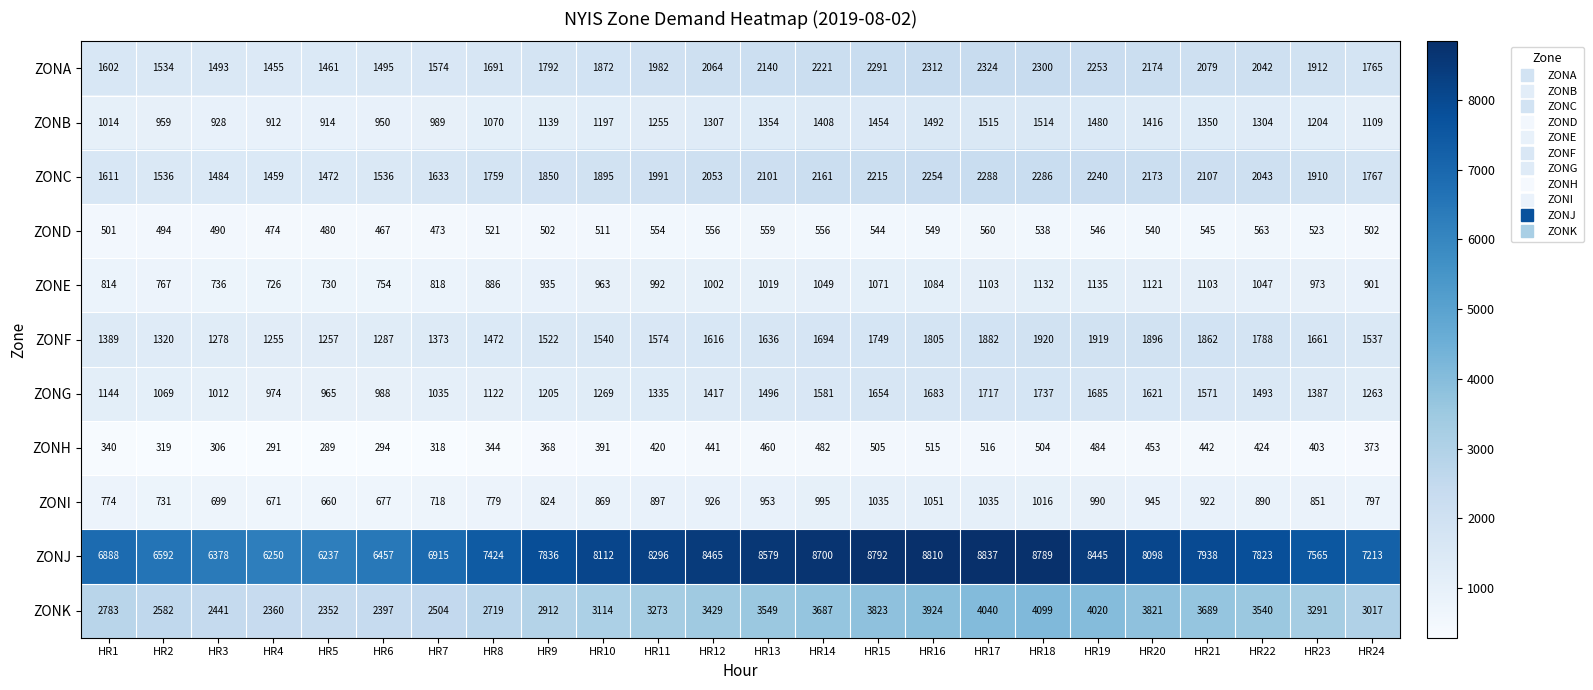

What value does the ZONK series have at HR10, to the nearest 100?

3100